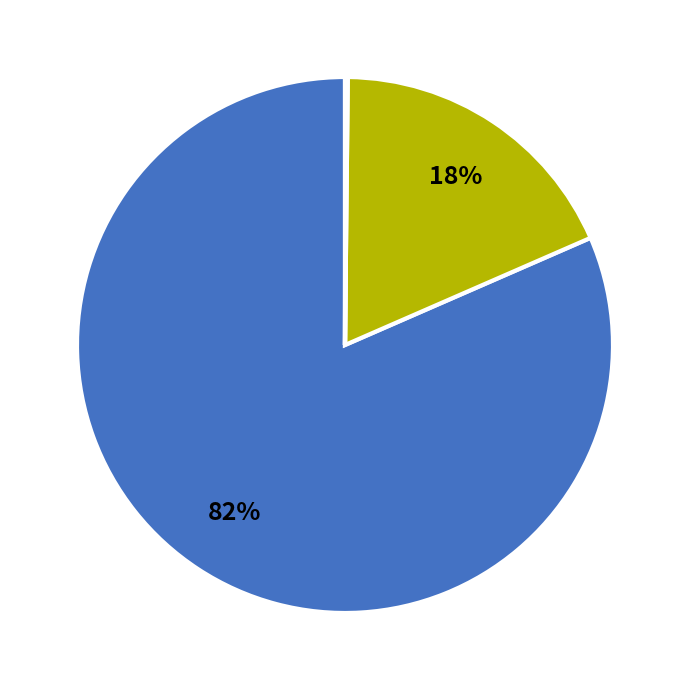

To the nearest percent, what is the average slice percentage?

20%